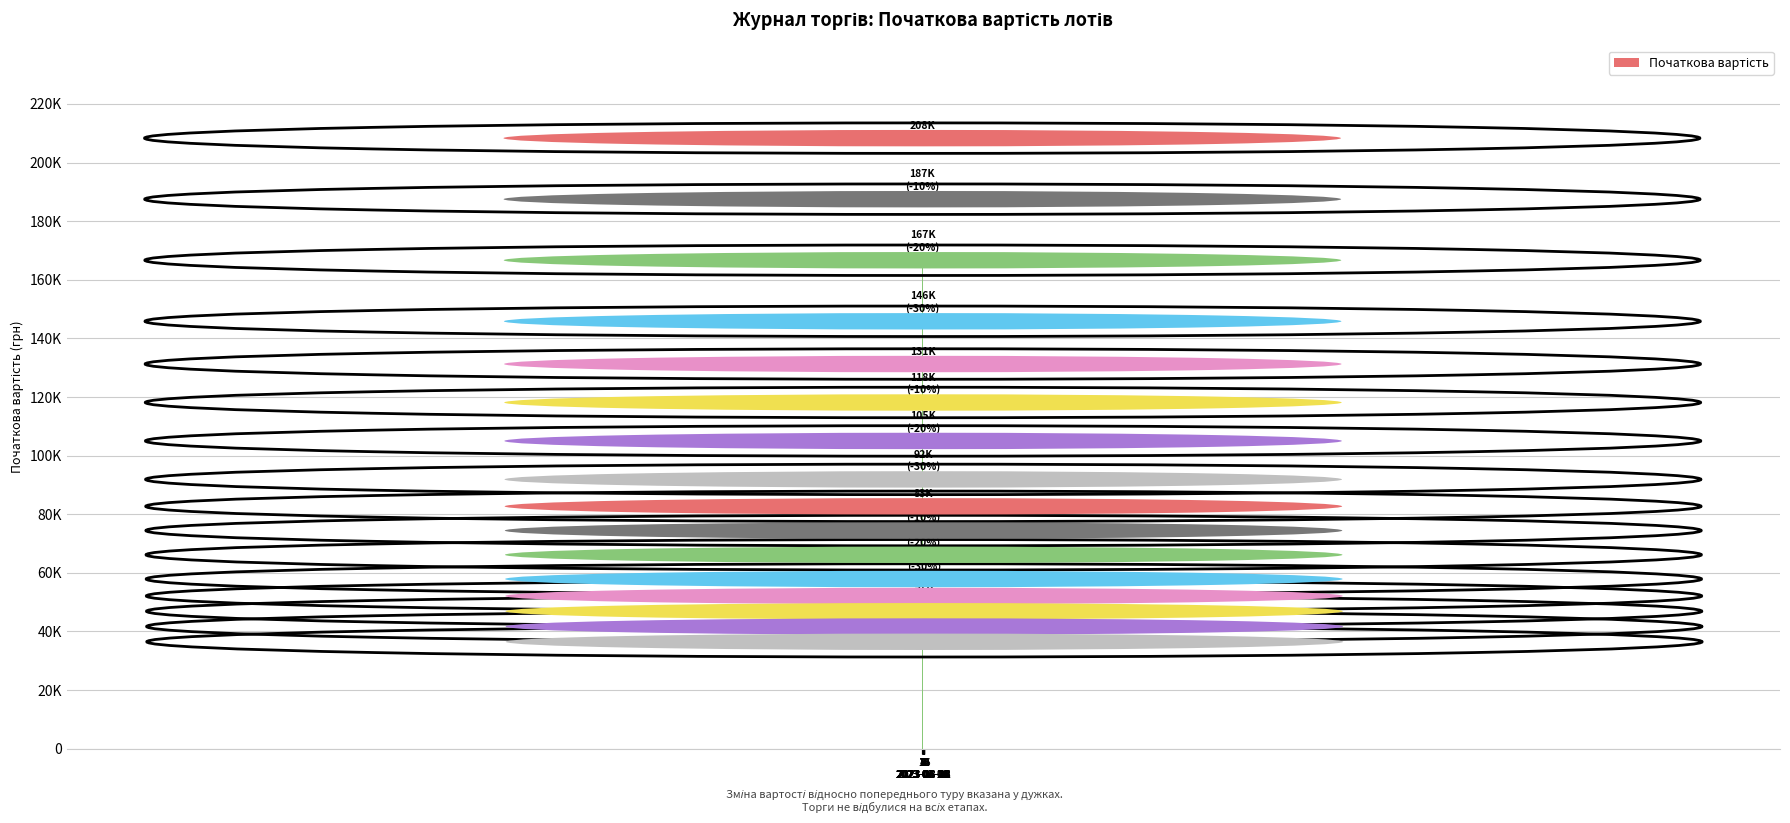

Rank the categories by value from lowest to highest.

16
2023-08-22, 15
2023-08-15, 14
2023-08-08, 13
2023-08-01, 12
2023-06-21, 11
2023-06-13, 10
2023-06-05, 9
2023-05-26, 8
2023-04-14, 7
2023-04-06, 6
2023-03-29, 5
2023-03-21, 4
2023-02-01, 3
2023-01-24, 2
2023-01-16, 1
2023-01-06